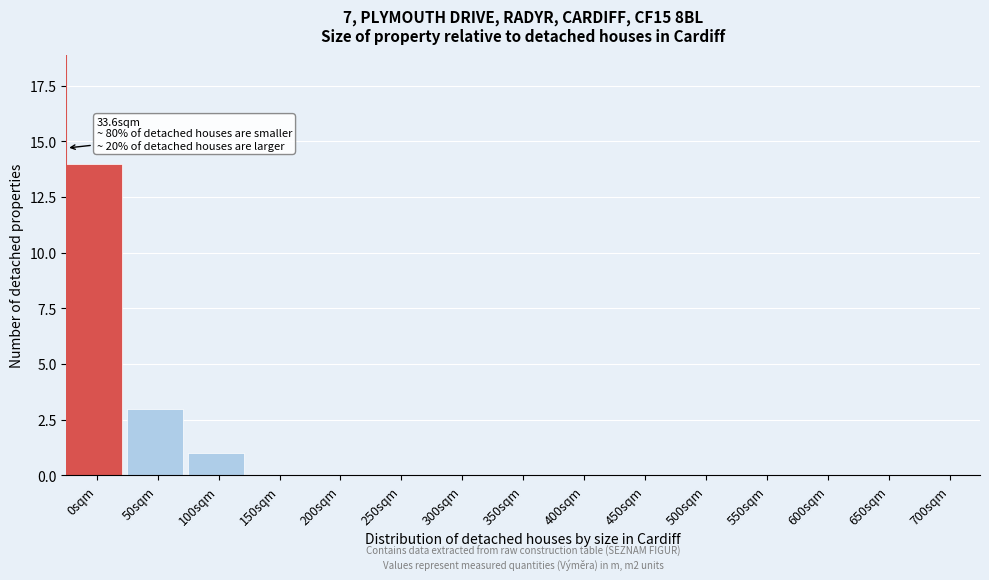

Reading left to right, list all the values displayed in this chart.

0sqm=14	50sqm=3	100sqm=1	150sqm=0	200sqm=0	250sqm=0	300sqm=0	350sqm=0	400sqm=0	450sqm=0	500sqm=0	550sqm=0	600sqm=0	650sqm=0	700sqm=0